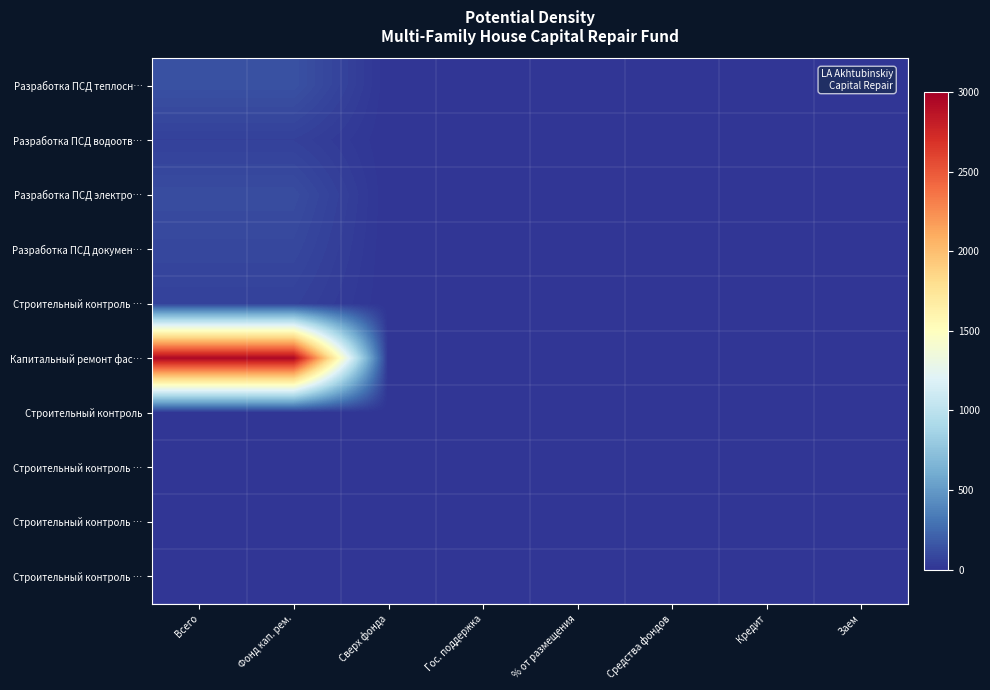

Count the number of categories in the chart.

8